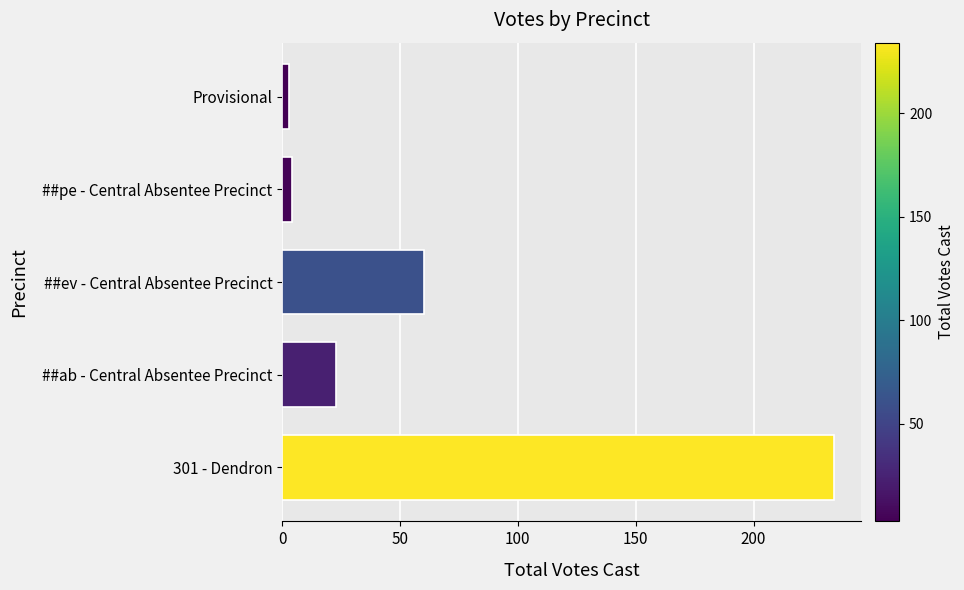

What is the change in value from 301 - Dendron to ##ev - Central Absentee Precinct?

-174